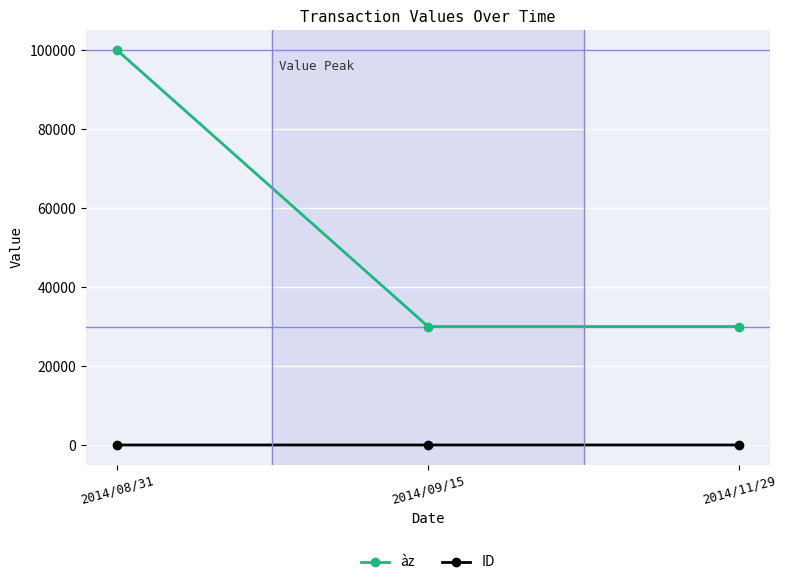

What is the difference between the maximum and minimum values in the ID series?

2